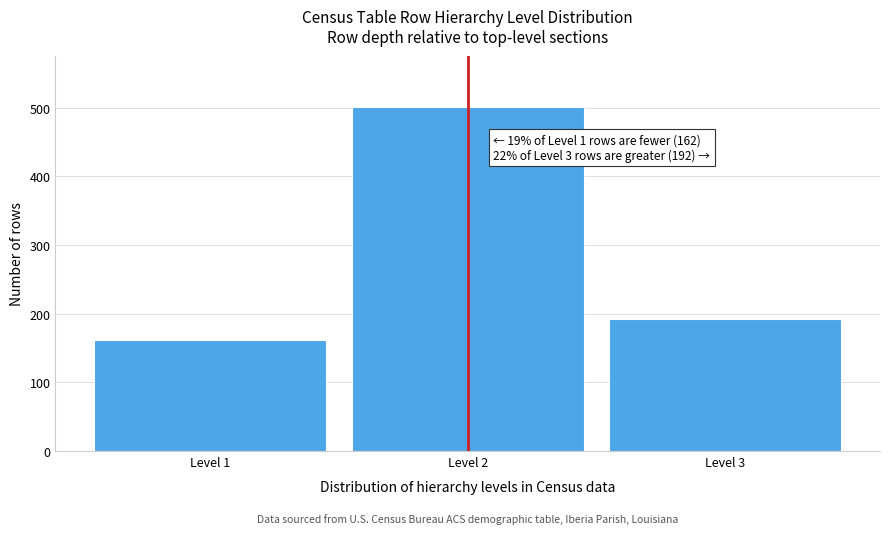

Reading left to right, what are all the values shown in this chart?

Level 1=162	Level 2=501	Level 3=192